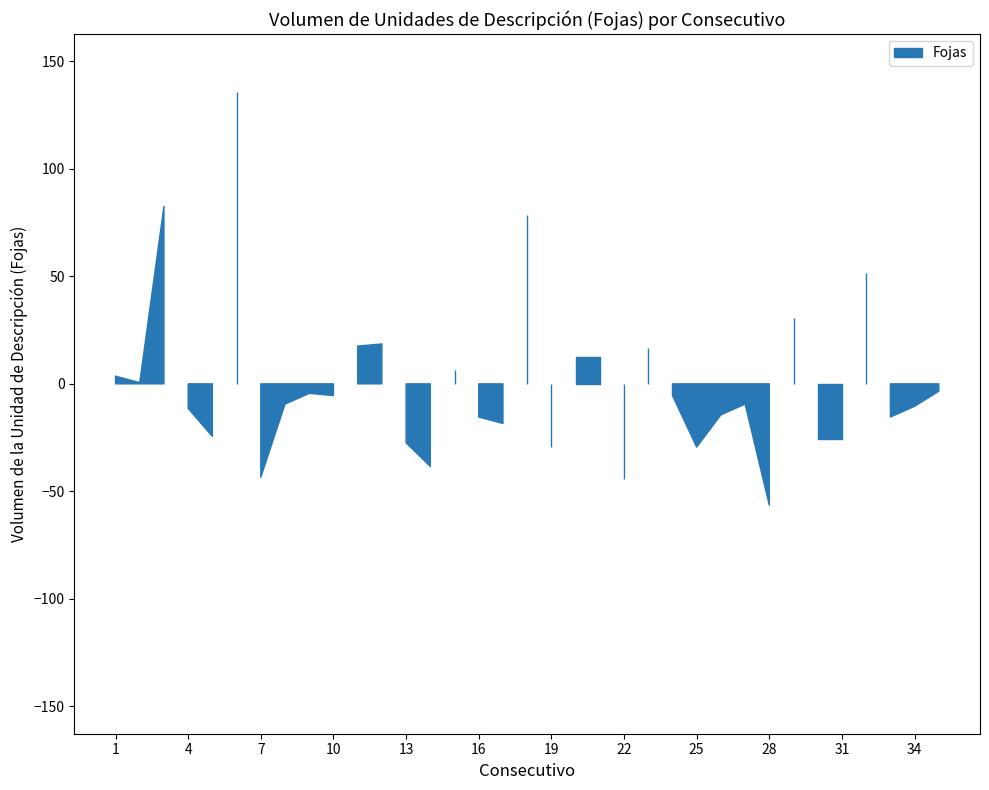

List the labels in order of value, smallest first.

28, 22, 7, 14, 19, 25, 13, 30, 31, 5, 17, 16, 33, 26, 4, 34, 8, 27, 10, 24, 9, 35, 2, 1, 15, 20, 21, 23, 11, 12, 29, 32, 18, 3, 6